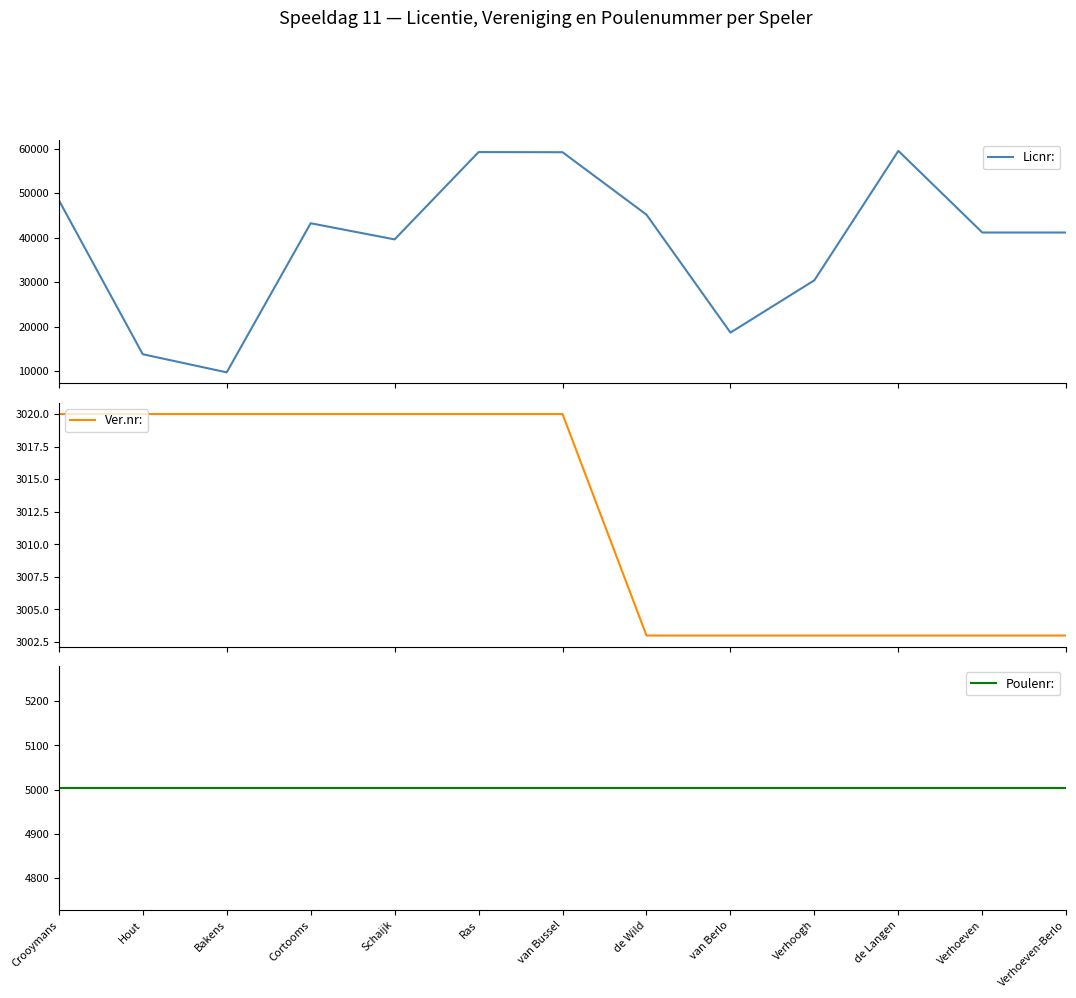

How many Ver.nr: values are between 3003 and 3020?

13